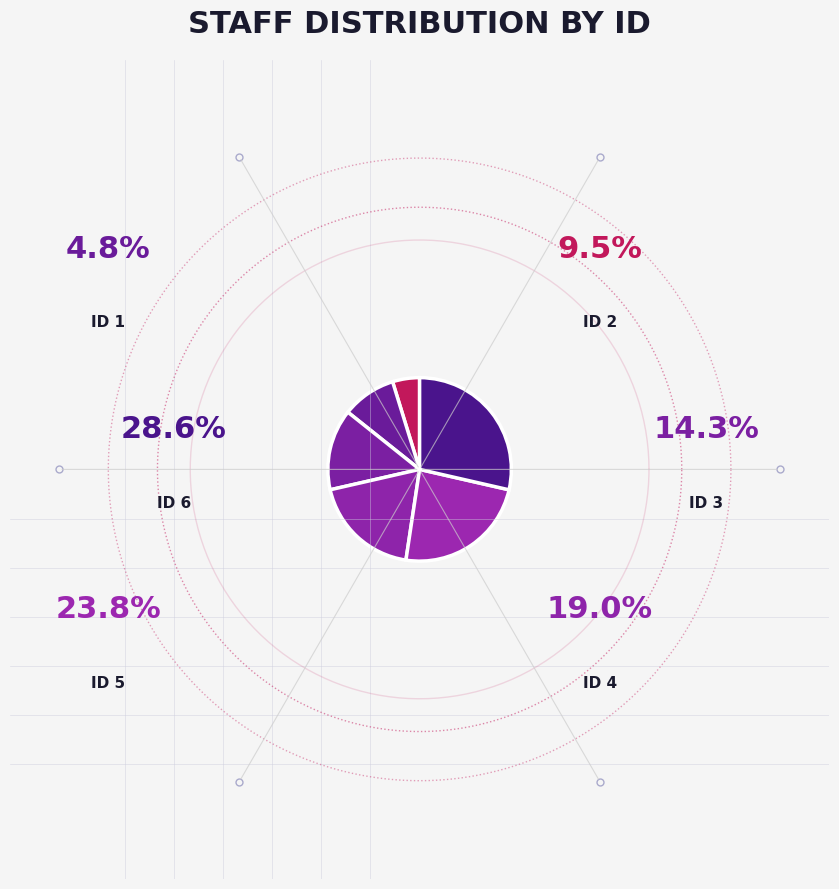

Count the number of slices in the pie.

6